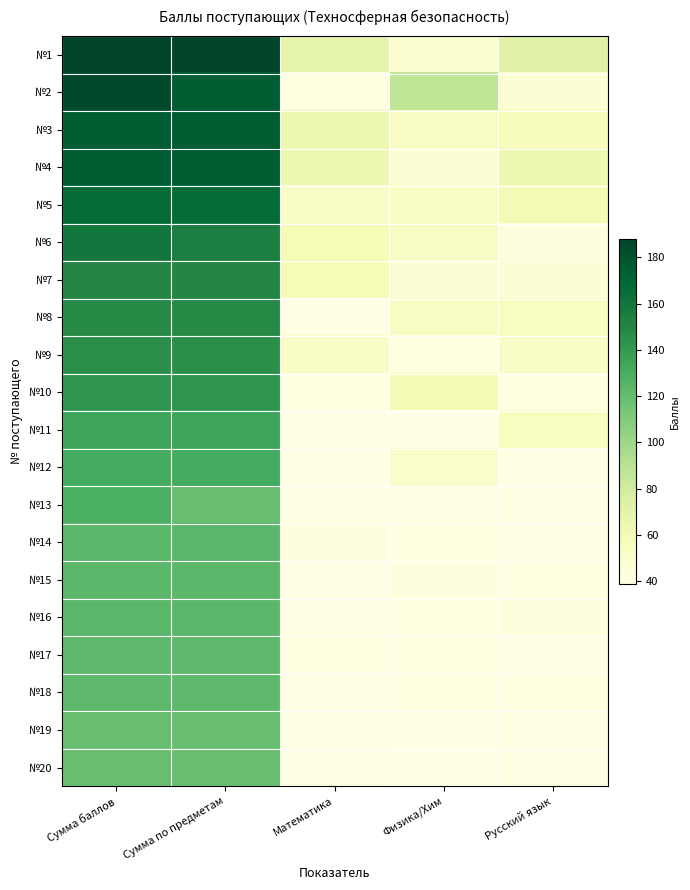

At which category is the sum across all series the highest?

Сумма баллов